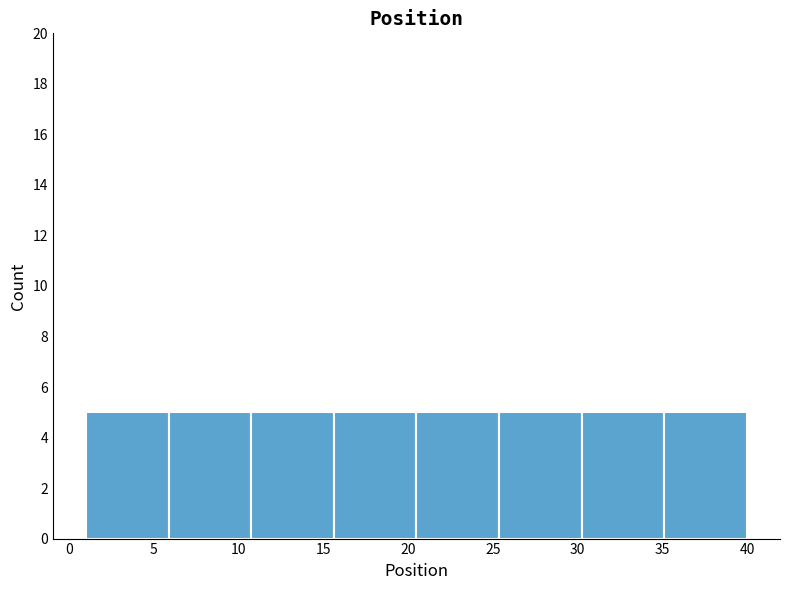

Reading left to right, list every bar in this chart as the range it spans on the x-axis followed by its height. Neither the bar edges nor the heights are printed on the chart, so give them approximately, as read against the axes.

1.0 to 6.0: 5
6.0 to 11.0: 5
11.0 to 15.5: 5
15.5 to 20.5: 5
20.5 to 25.5: 5
25.5 to 30.5: 5
30.5 to 35.0: 5
35.0 to 40.0: 5